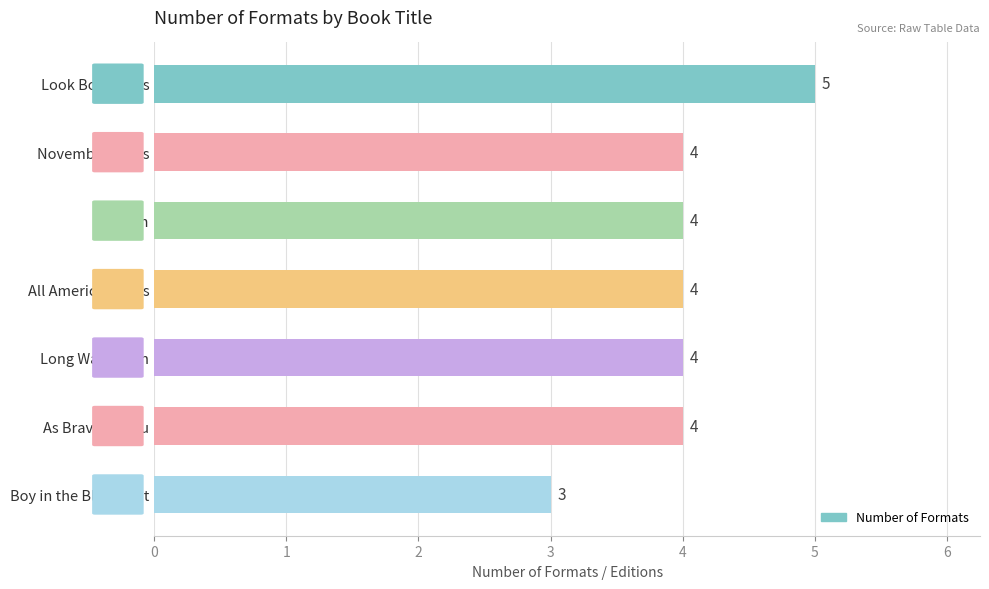

What is the smallest value displayed?

3